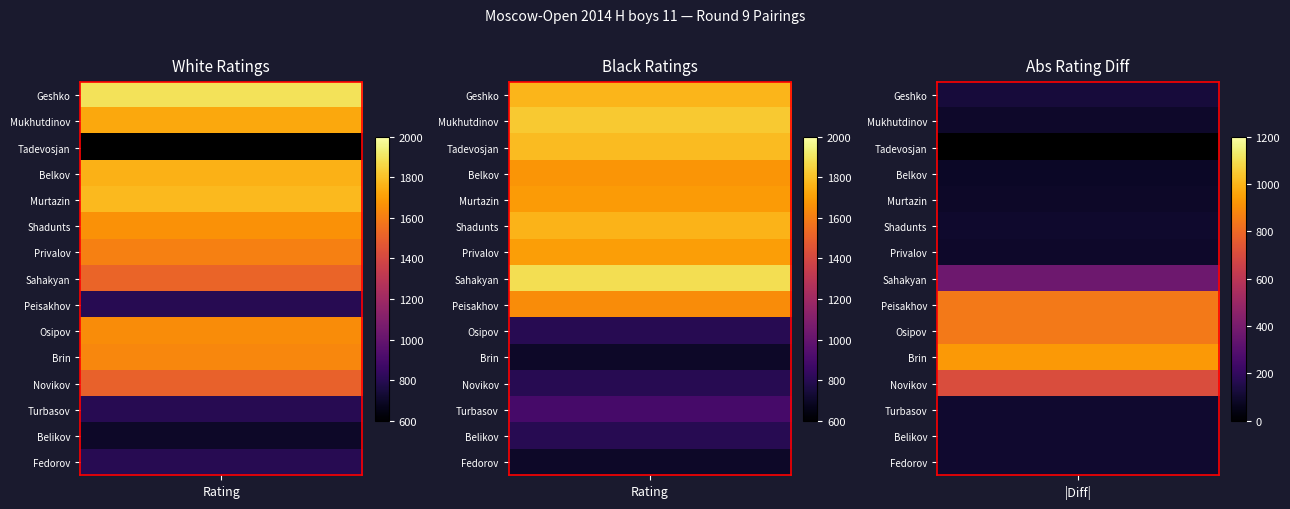

At how many categories does at least one series exceed 1028?

2